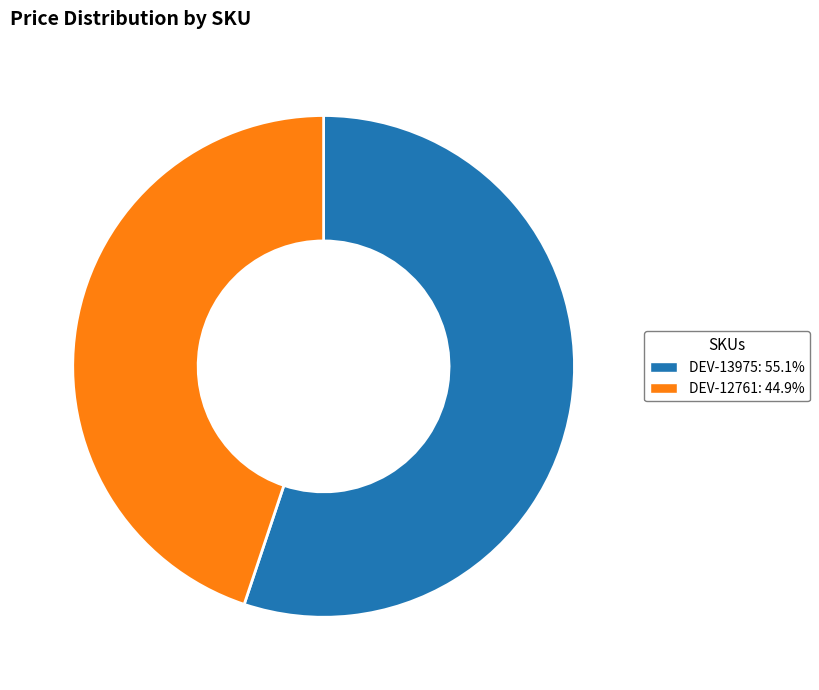

What is the ratio of the value at DEV-13975 to the value at DEV-12761?

1.2